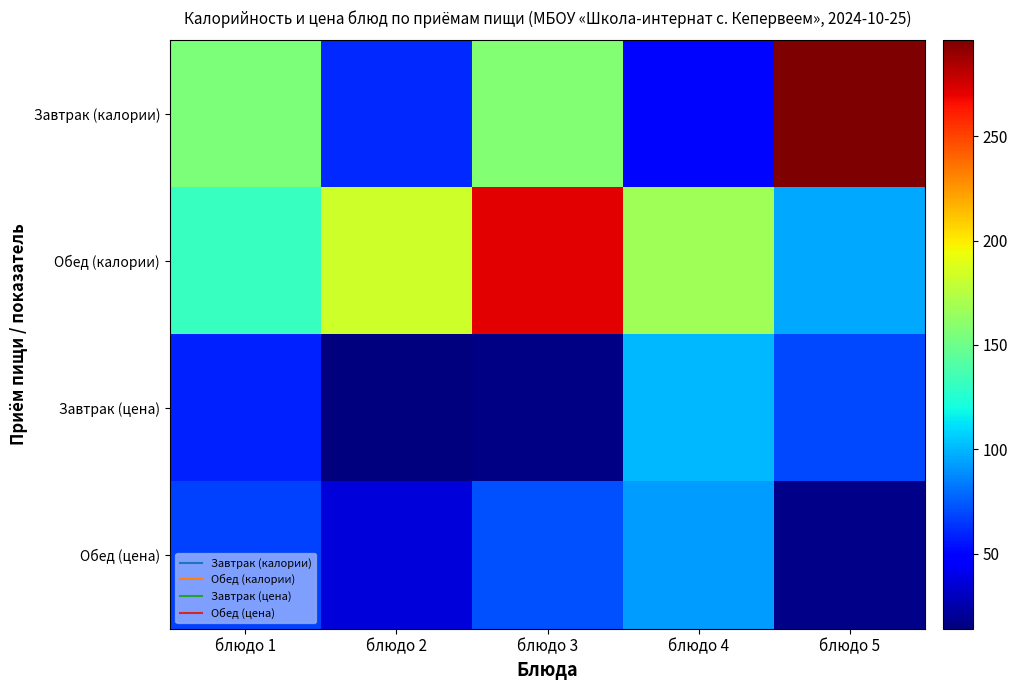

How many data points does each series have?

5